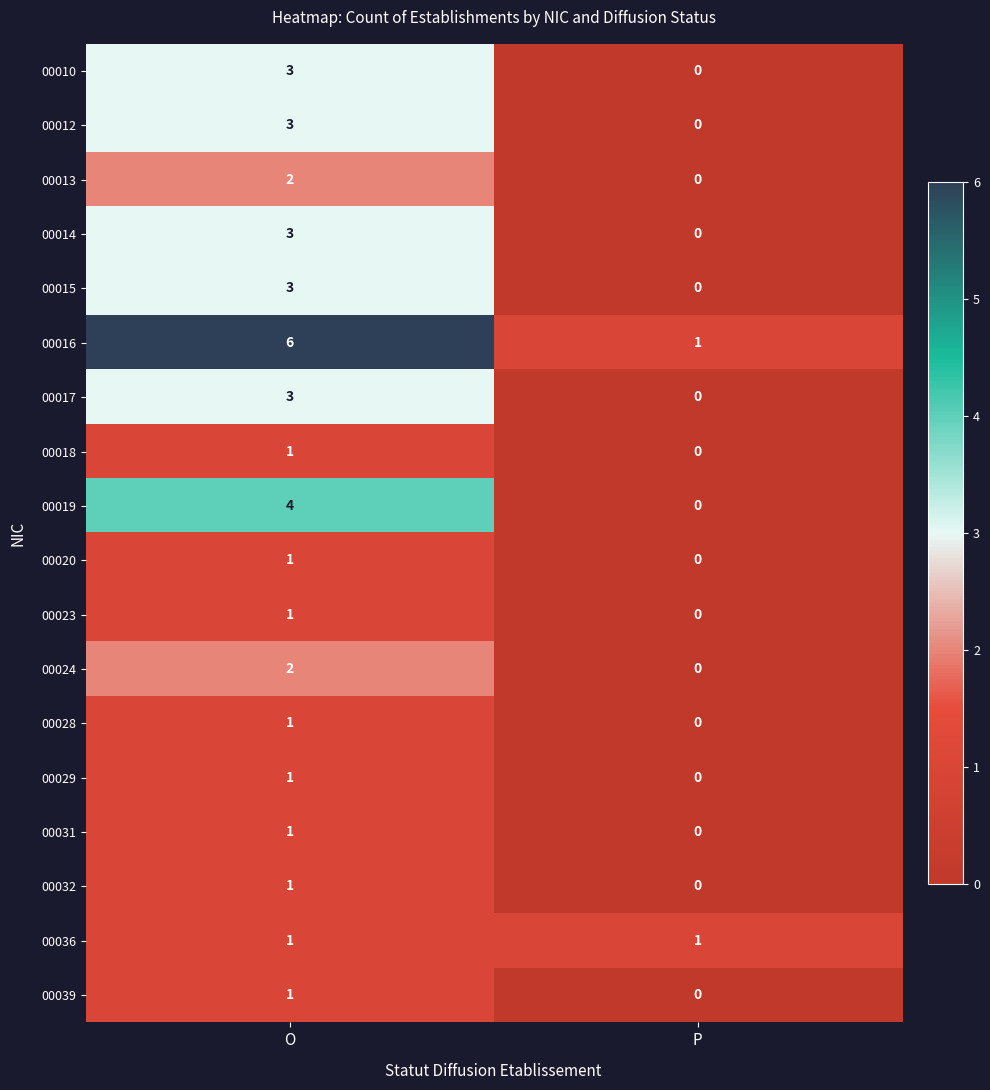

True or false: 00017 has a value of -2 at P.

False